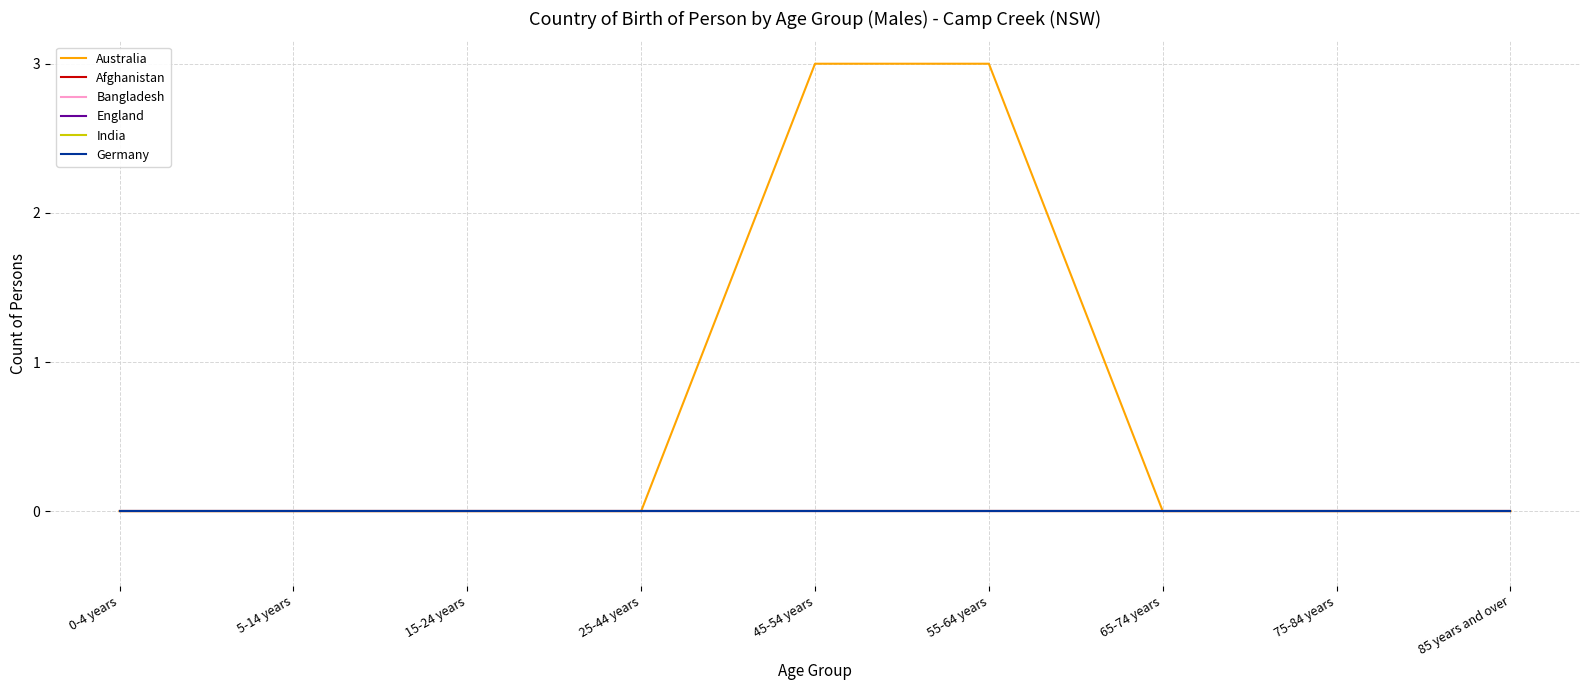

Is this an area chart (filled region under the line)?

No